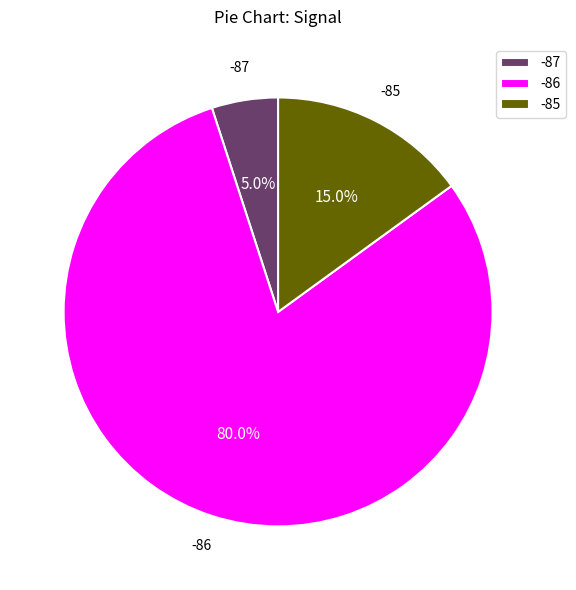

What percentage is NOT represented by -85?

85.0%